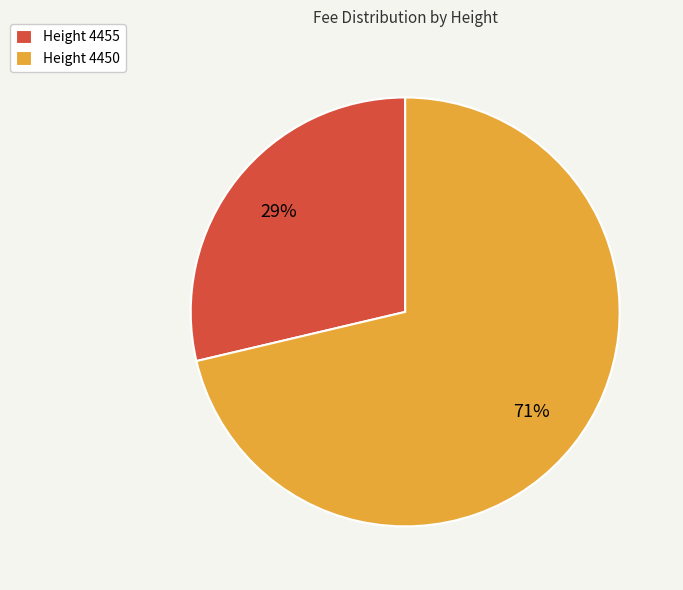

Count the number of slices in the pie.

2